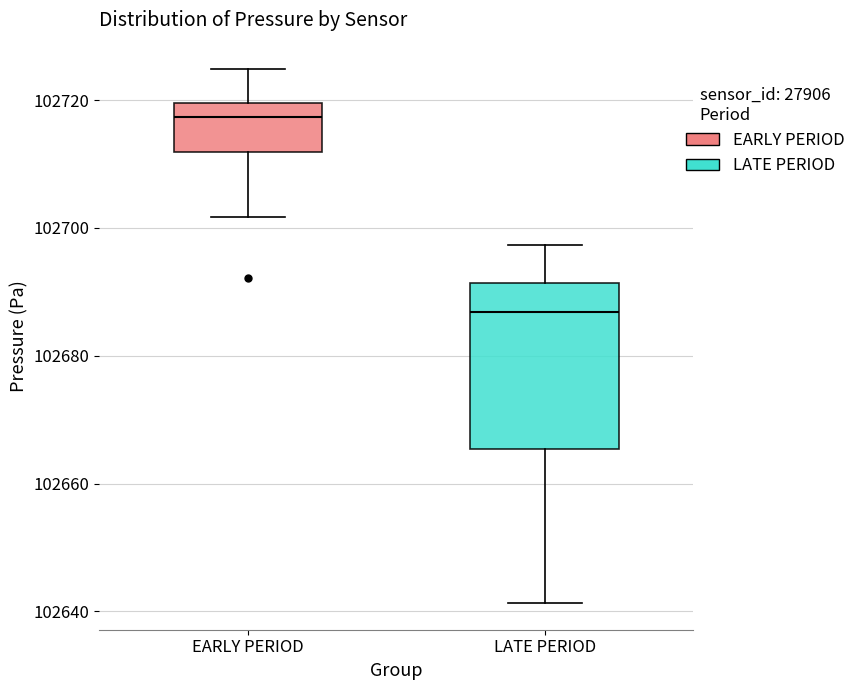

Where does the median line of the box for EARLY PERIOD sit on the y-axis? The values are not printed on the chart, so give them approximately, as read against the axis.

102718